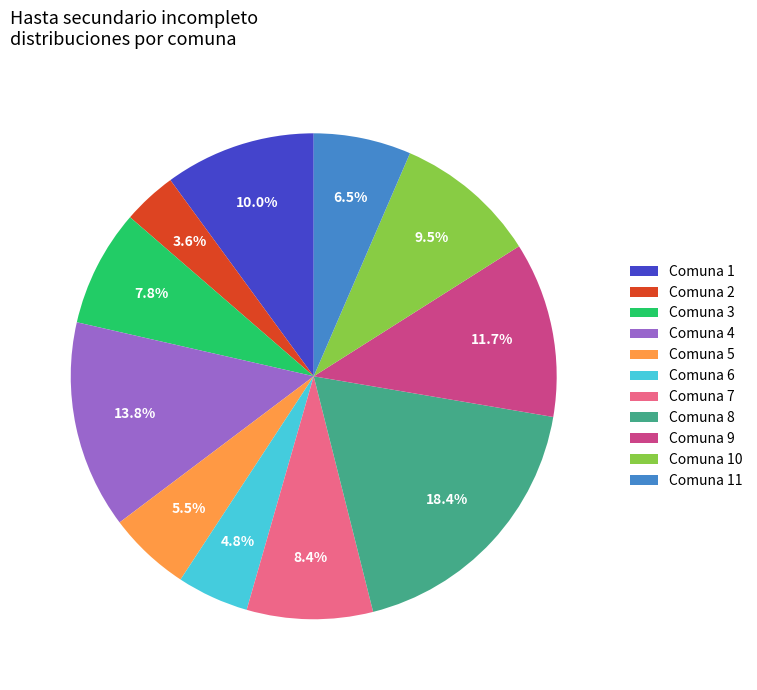

How many segments does this pie chart have?

11